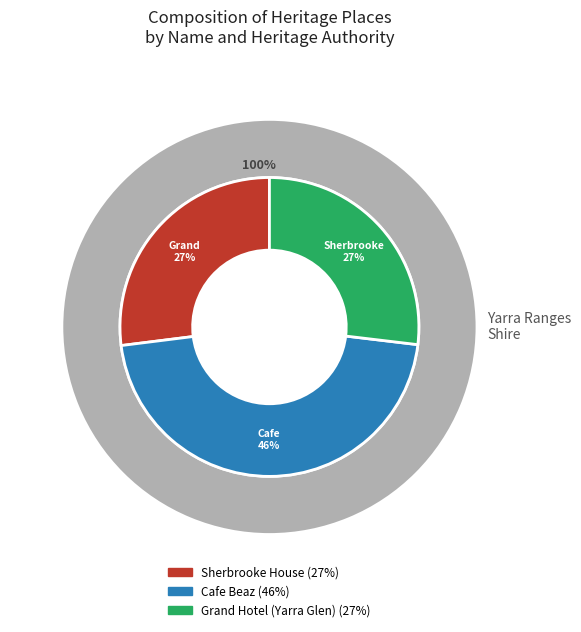

What is the ratio of the value at Cafe Beaz to the value at Sherbrooke House?

1.7